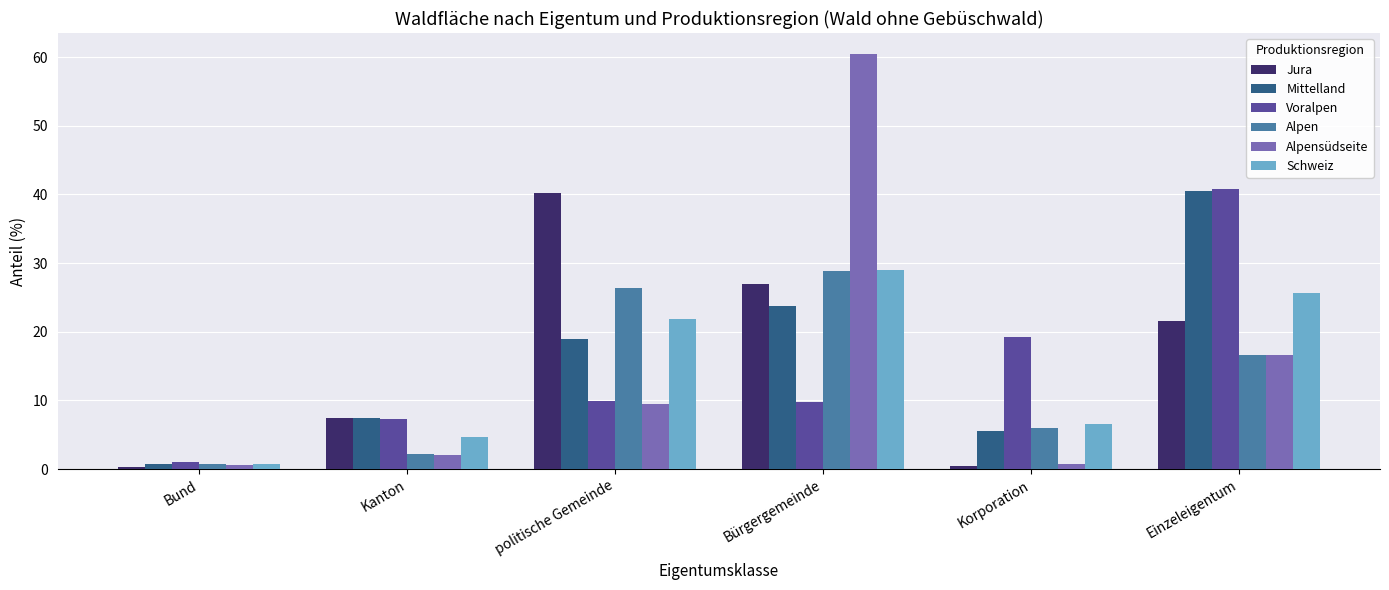

What is the average value of the Alpen series?

13.5